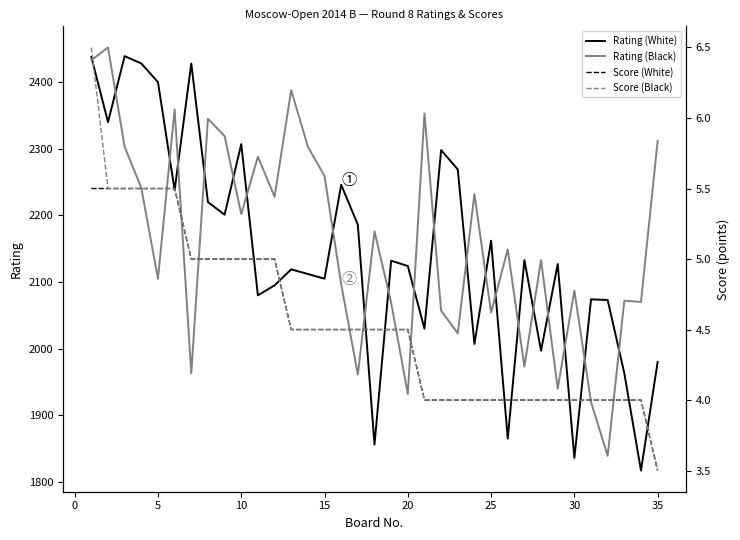

What is the minimum value for Rating (White)?

1817